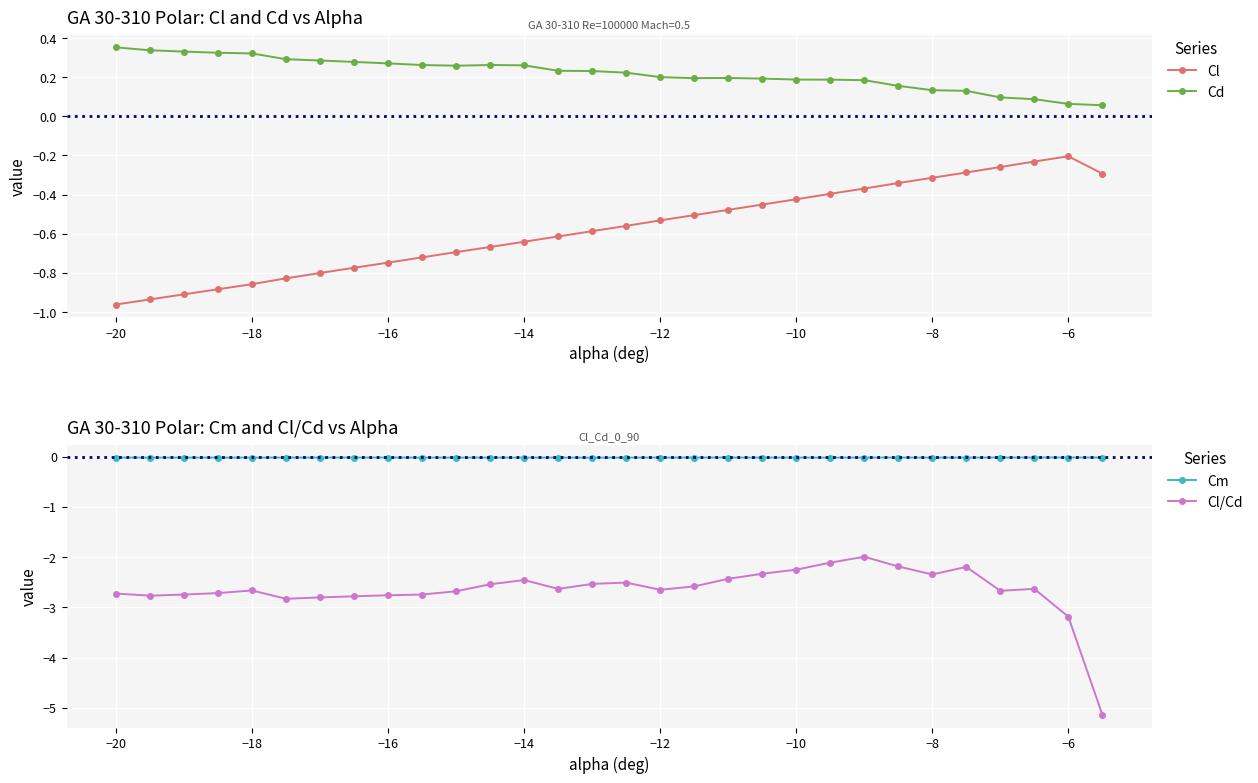

Is it true that Cd equals 0.2 at −10?

True